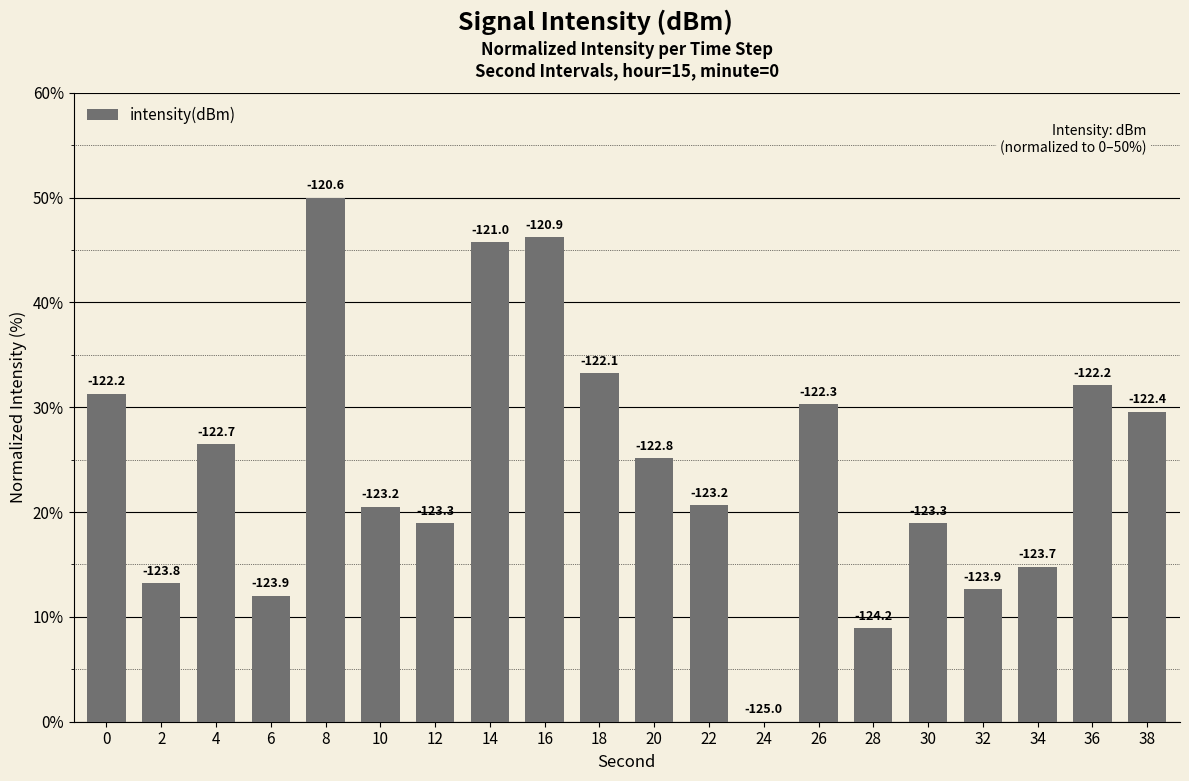

How many values are above zero?

19